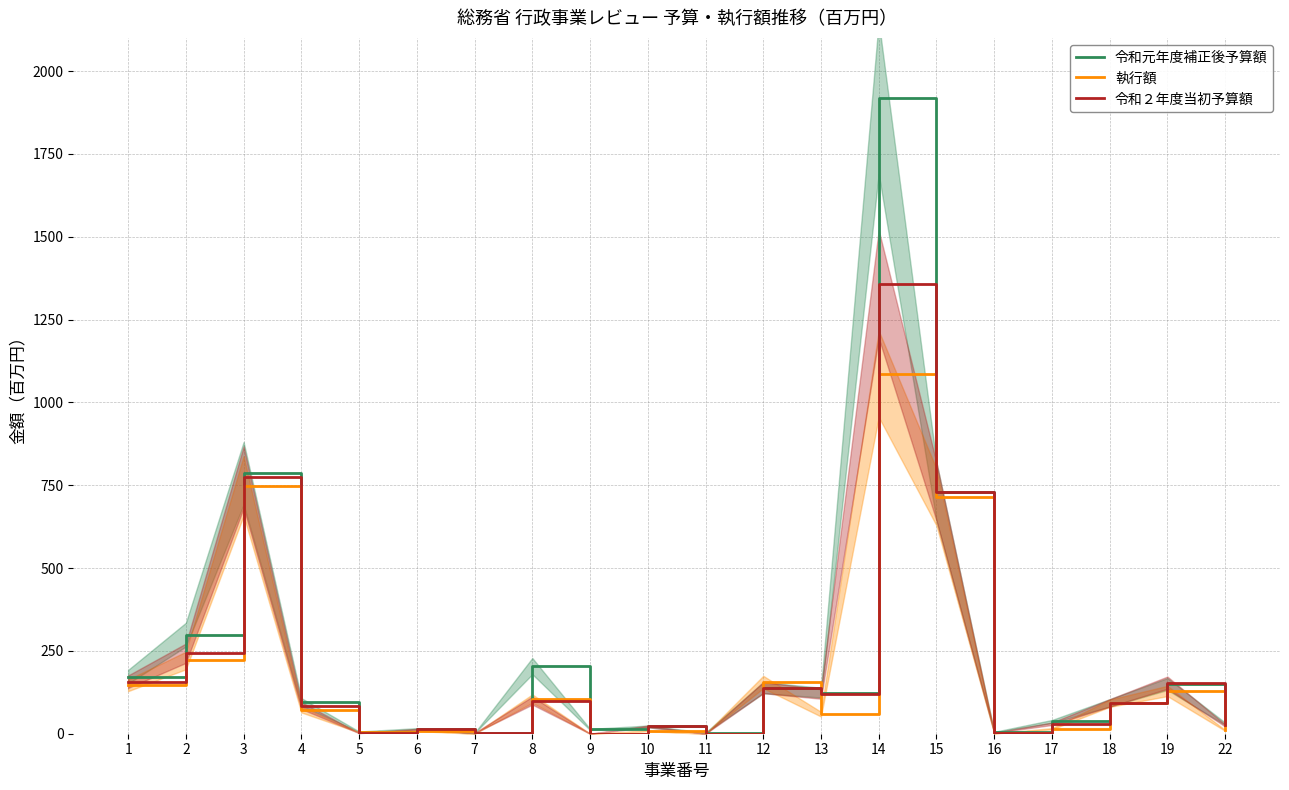

What is the spread (max minus min) of values at 8?

104.0